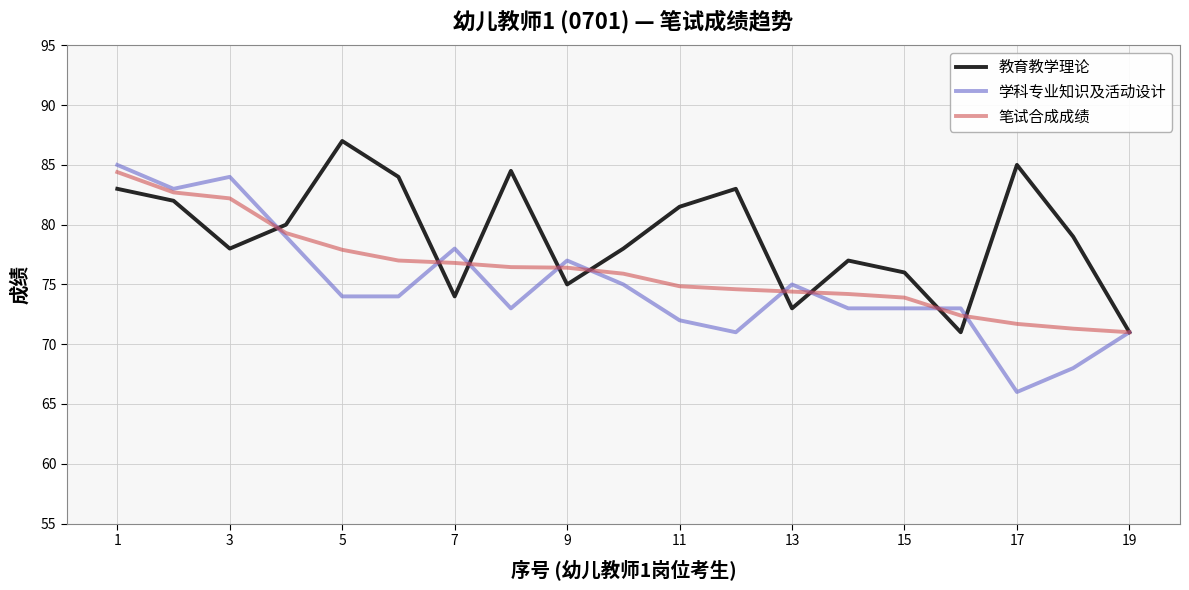

What is the highest value of the 教育教学理论 series?

87.0